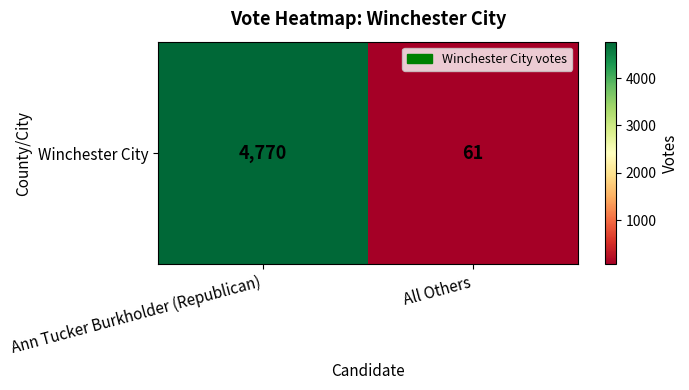

Which category has the lowest value across all series?

All Others